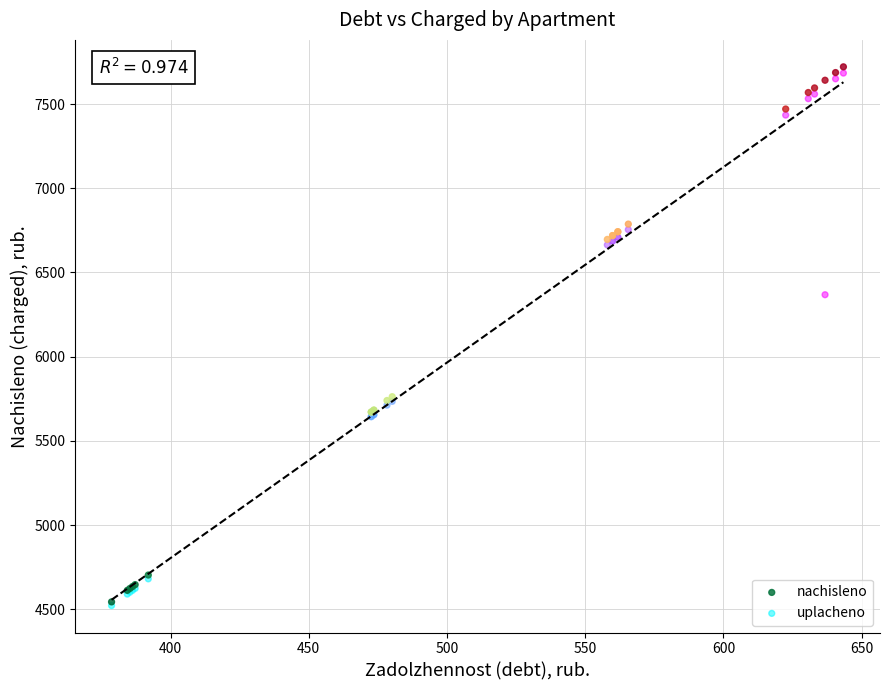

In the nachisleno series, what Y value is closest to 6132?

5762.3